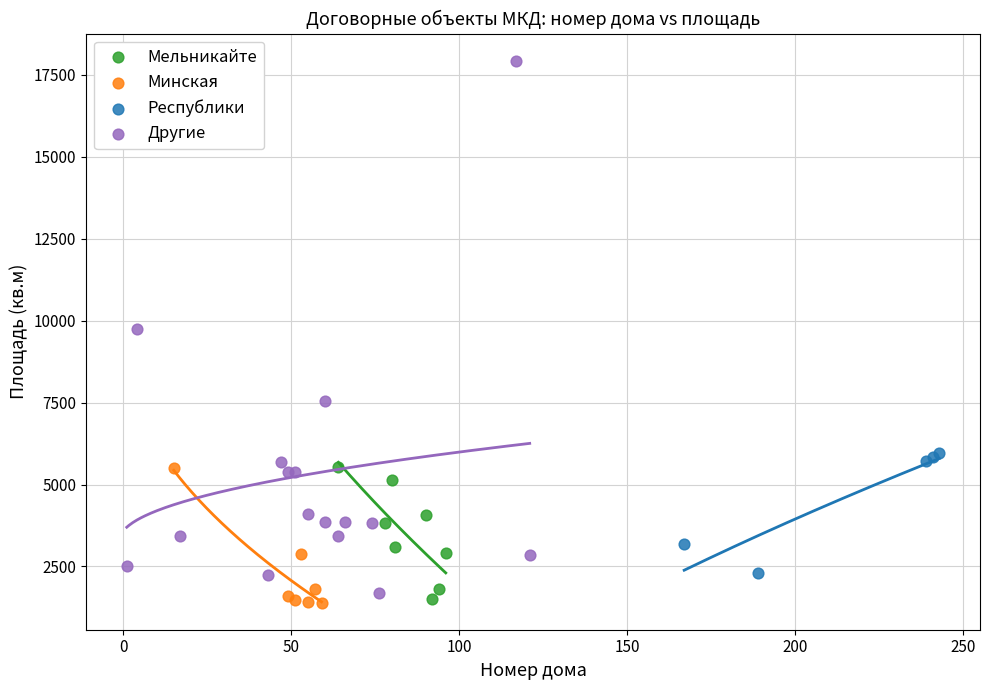

Which series has the widest spread of Y values?

Другие